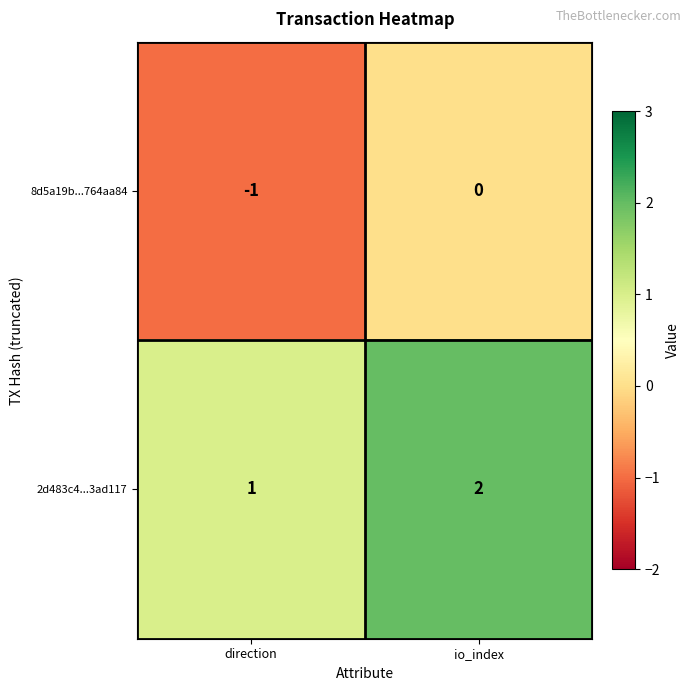

Count the number of data series in this chart.

2